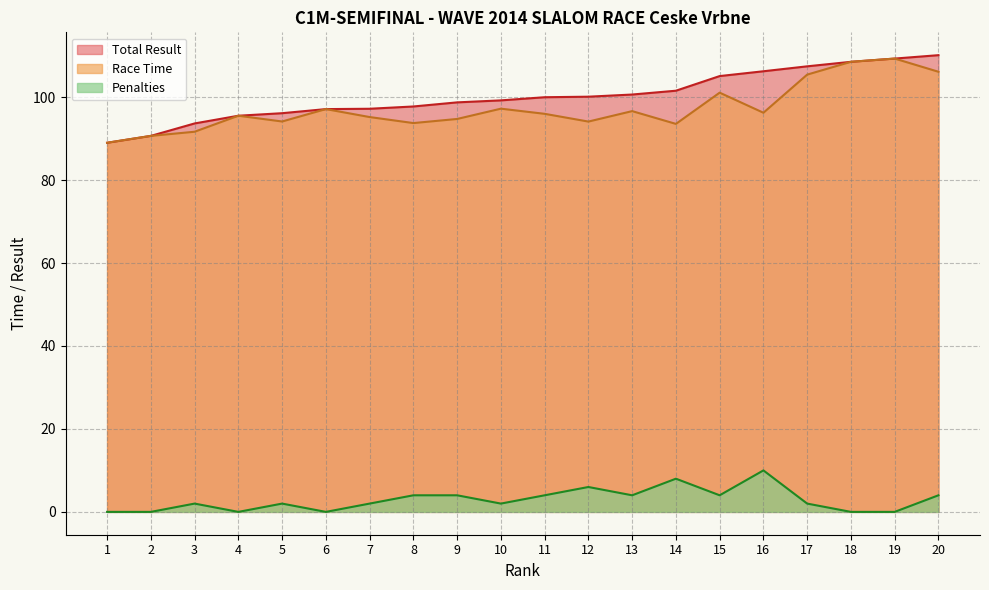

At which category is the sum across all series the highest?

20